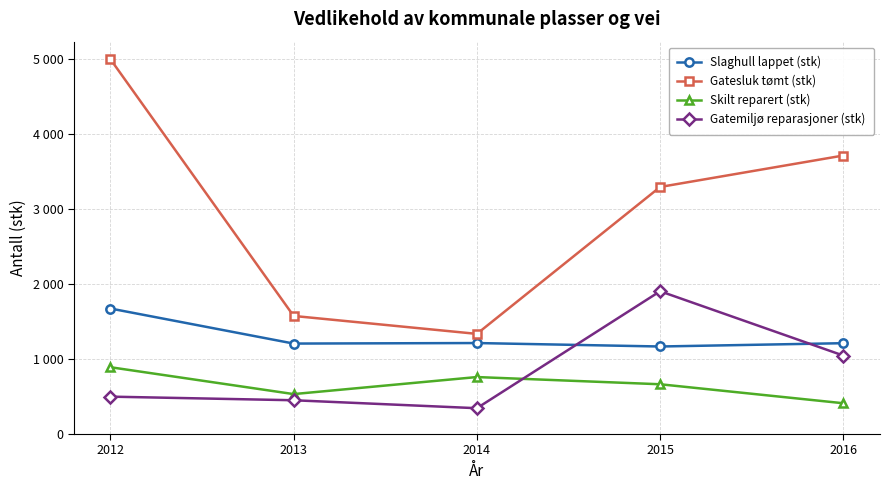

What are all the series names shown in the legend?

Slaghull lappet (stk), Gatesluk tømt (stk), Skilt reparert (stk), Gatemiljø reparasjoner (stk)